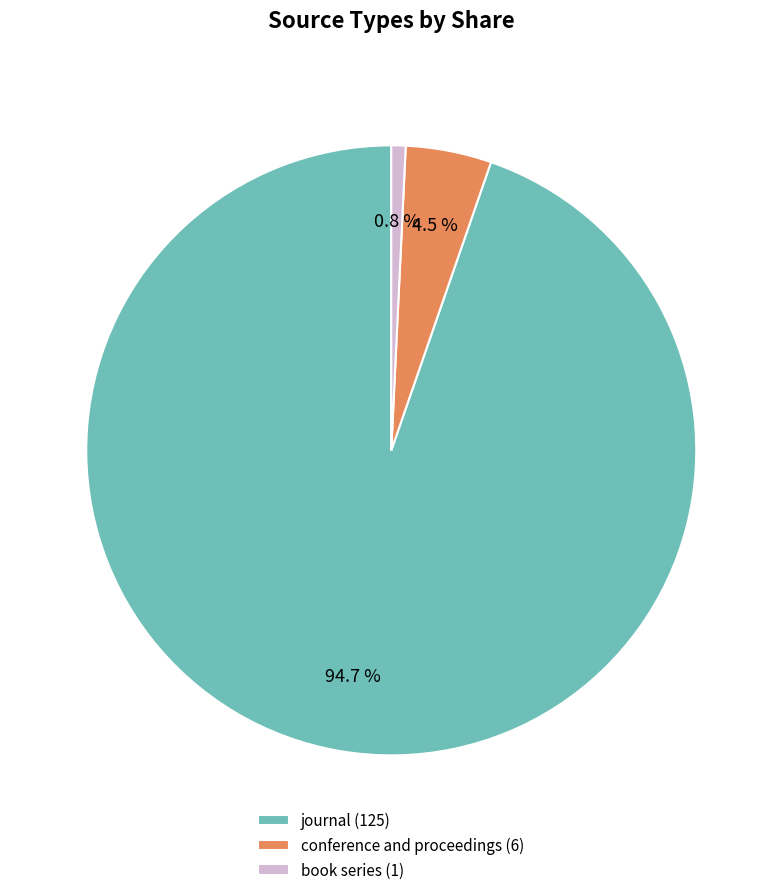

Rank the categories by value from lowest to highest.

book series, conference and proceedings, journal